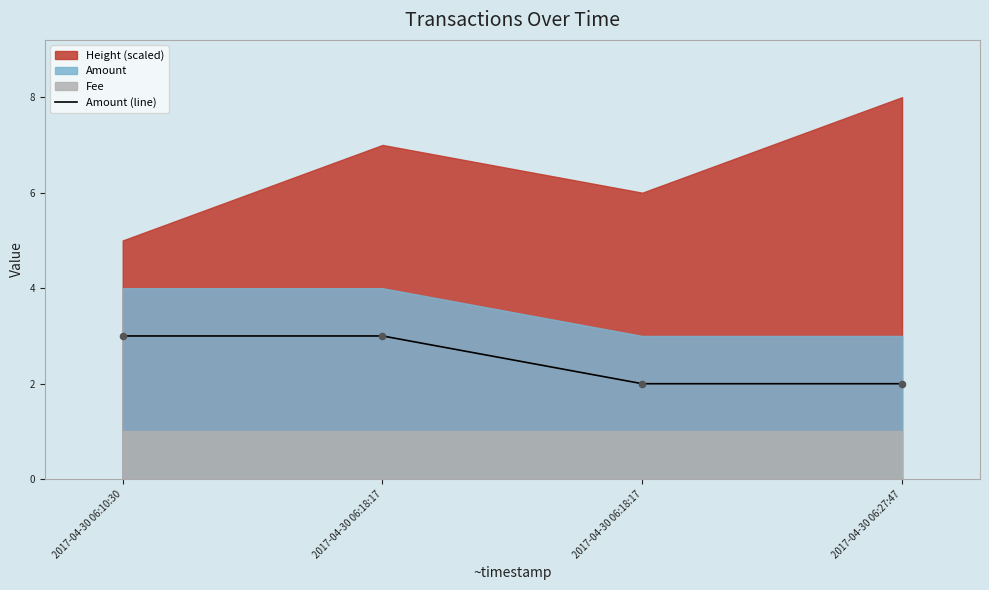

Between 2017-04-30 06:18:17 and 2017-04-30 06:18:17, which is larger?

2017-04-30 06:18:17